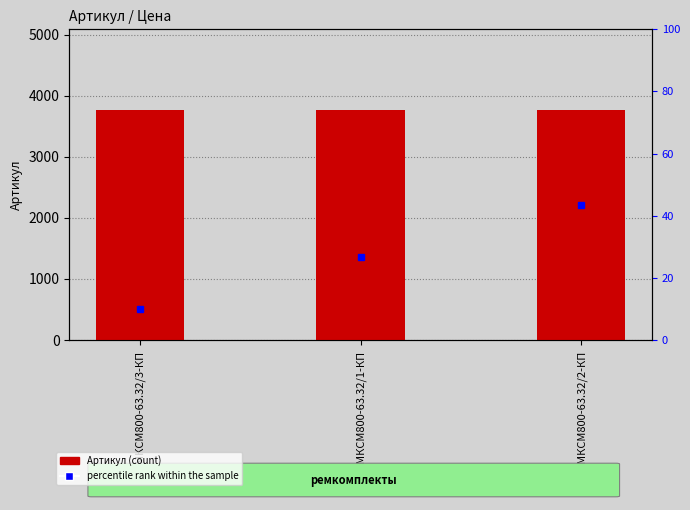

Which category has the highest value across all series?

РК-МКСМ800-63.32/2-КП